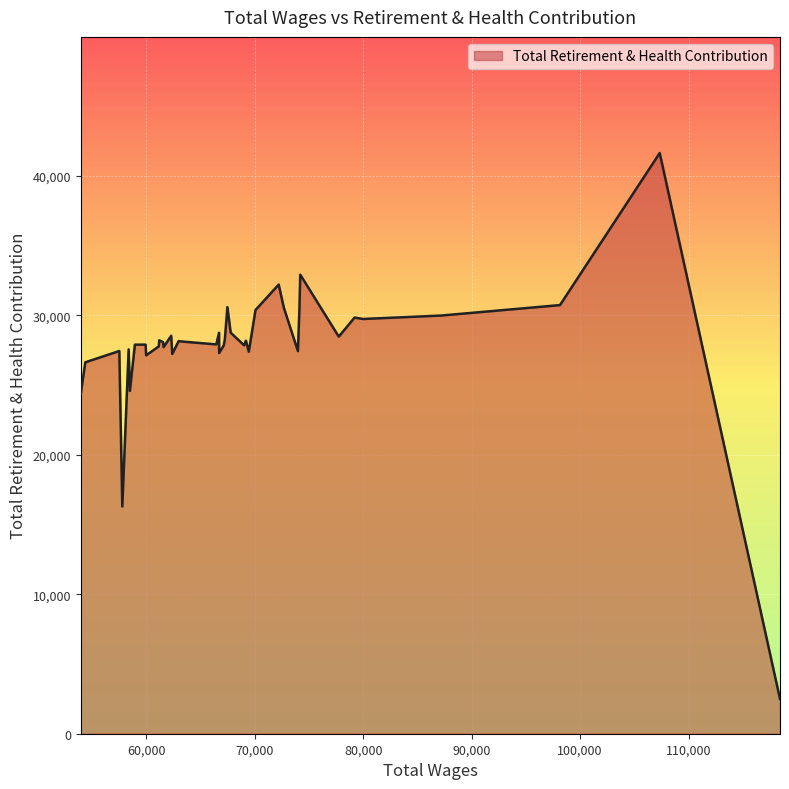

What is the maximum value shown in the chart?

41620